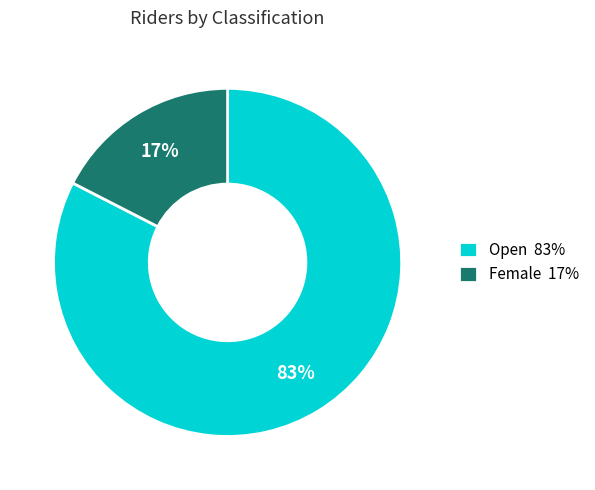

Rank the categories by value from lowest to highest.

Female 17%, Open 83%